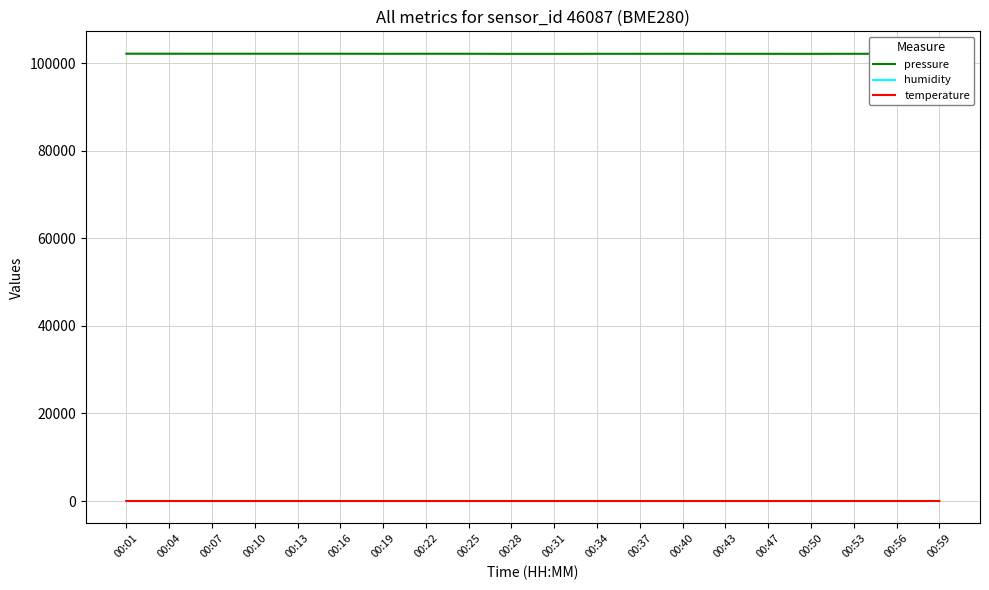

Which series has the largest range (max minus min)?

pressure